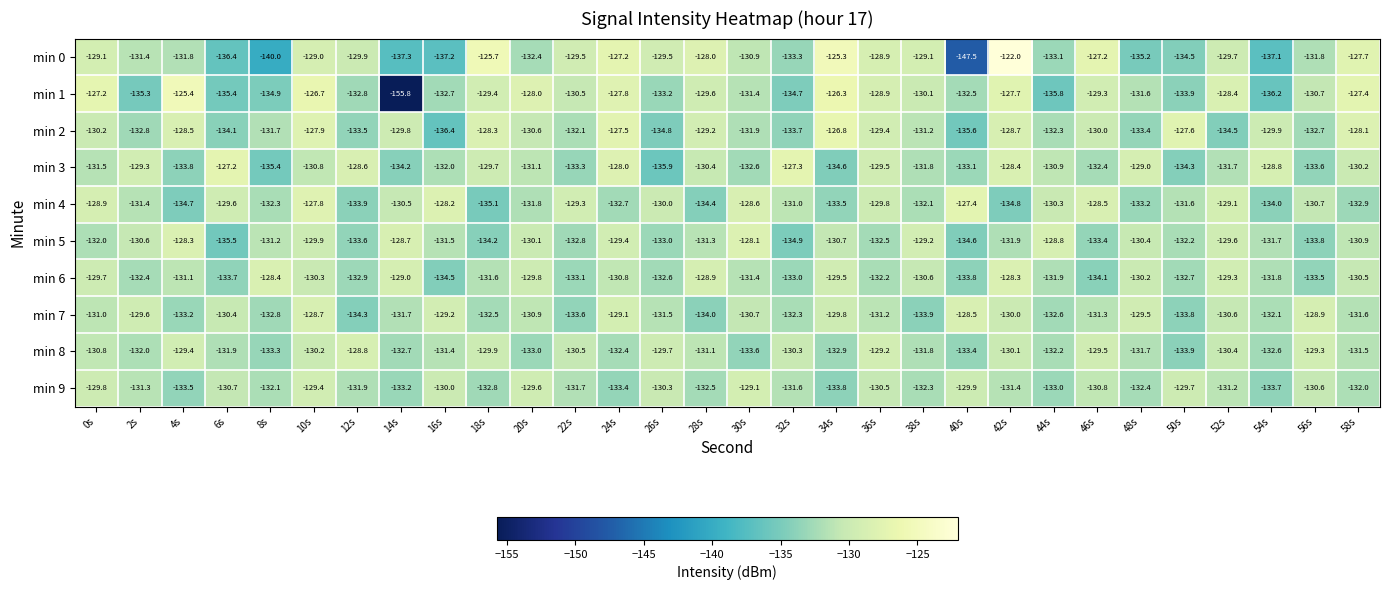

At which category is the sum across all series the highest?

10s